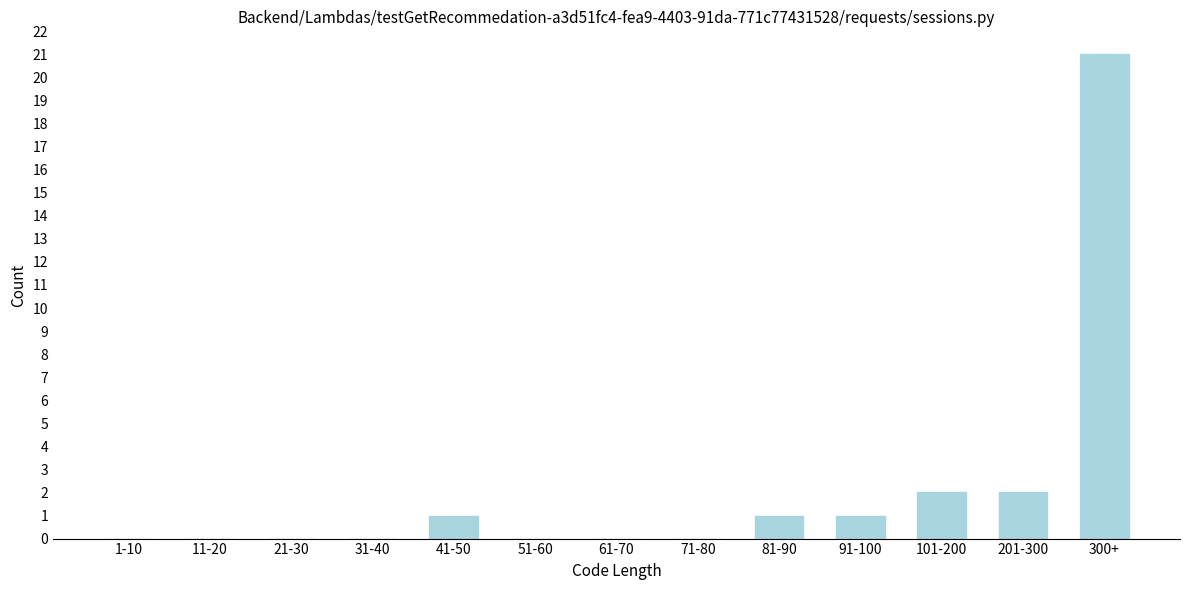

Reading left to right, what are all the values shown in this chart?

1-10=0	11-20=0	21-30=0	31-40=0	41-50=1	51-60=0	61-70=0	71-80=0	81-90=1	91-100=1	101-200=2	201-300=2	300+=21